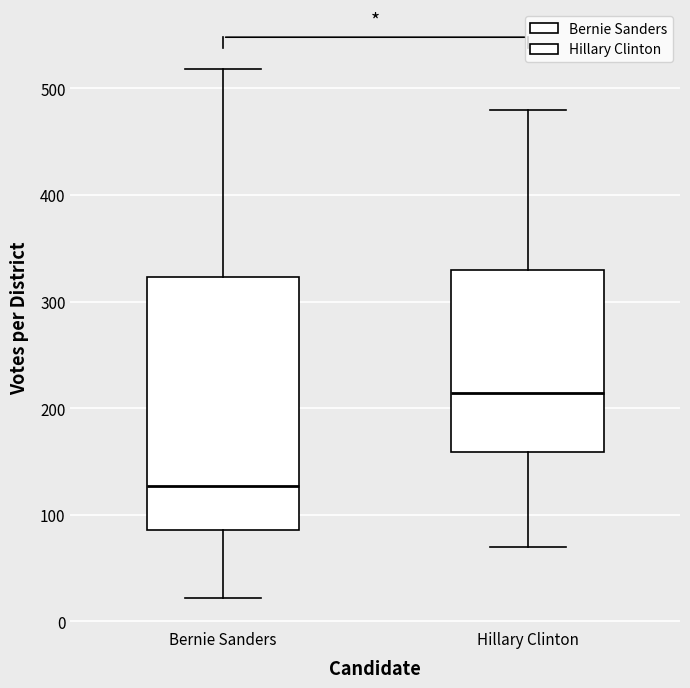

Which box's median line is the highest?

Hillary Clinton